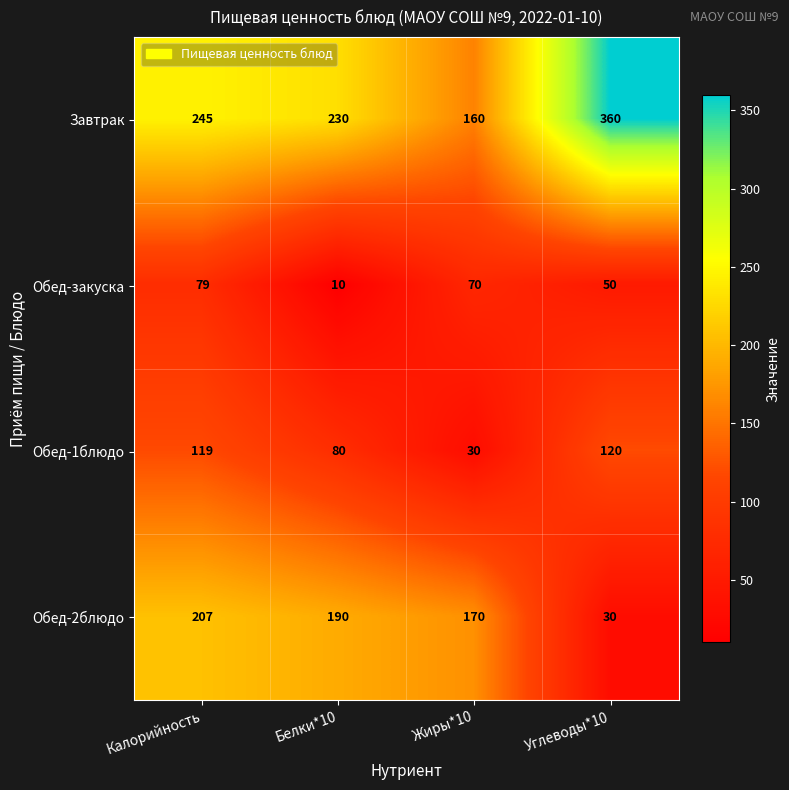

Count the number of categories in the chart.

4